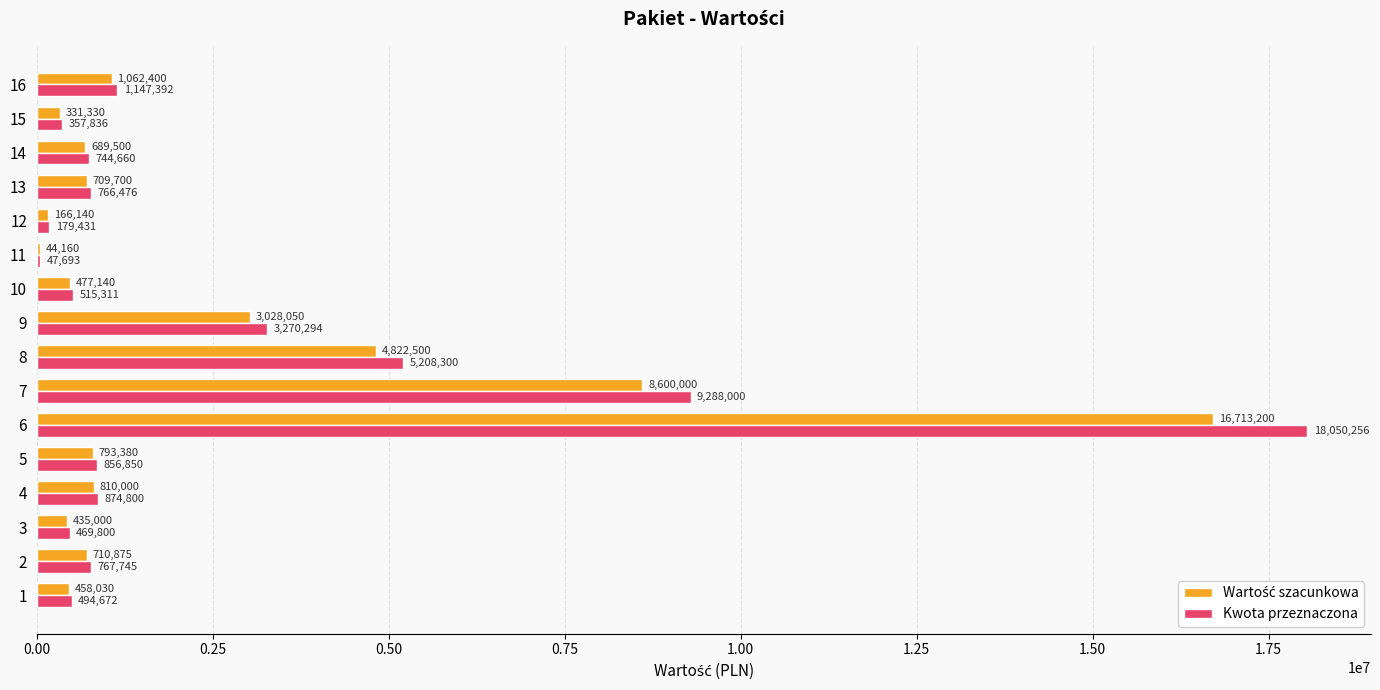

Which category has the highest value in the Kwota przeznaczona series?

6